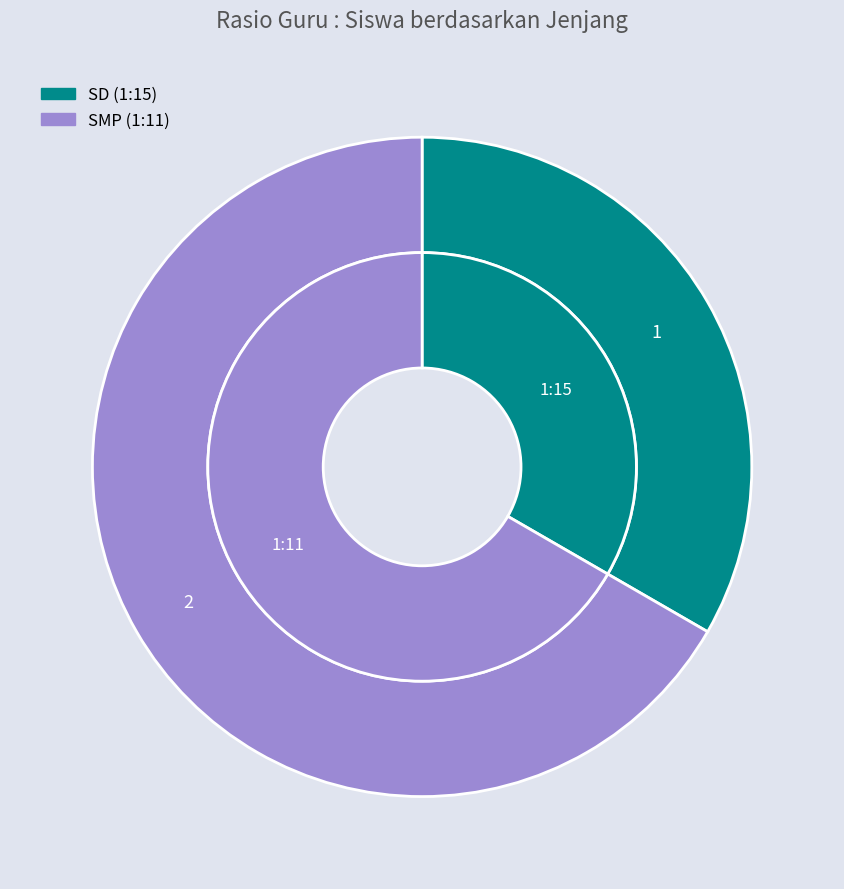

Between SMP and SD, which is larger?

SMP